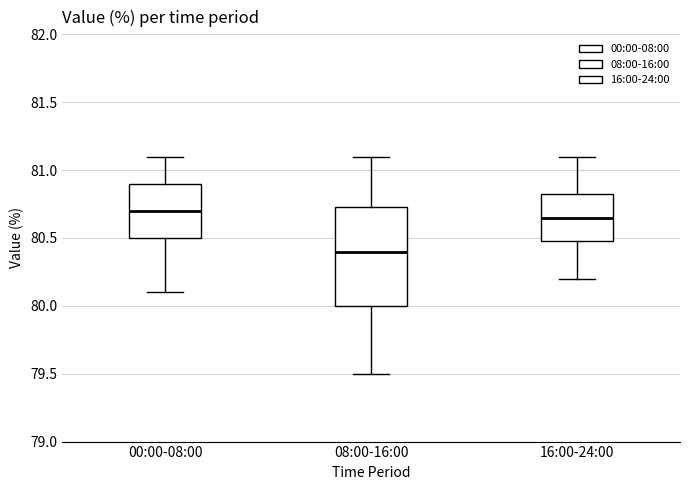

Which box has the lowest median line?

08:00-16:00